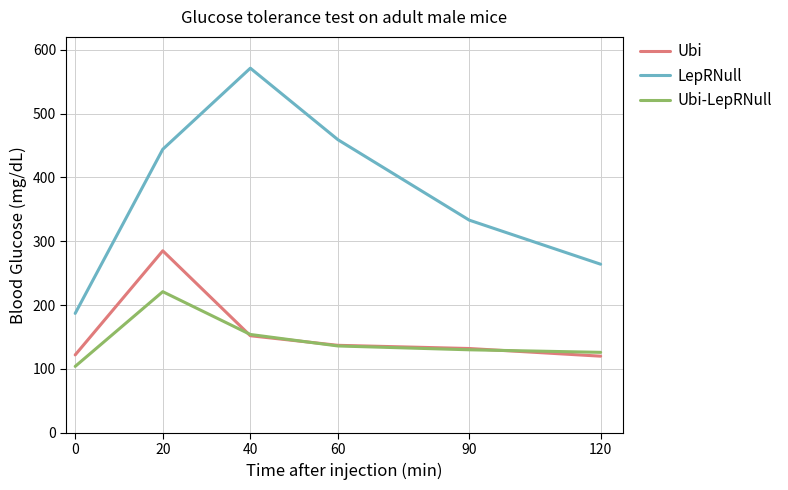

The LepRNull series shows 571 at 40. True or false?

True